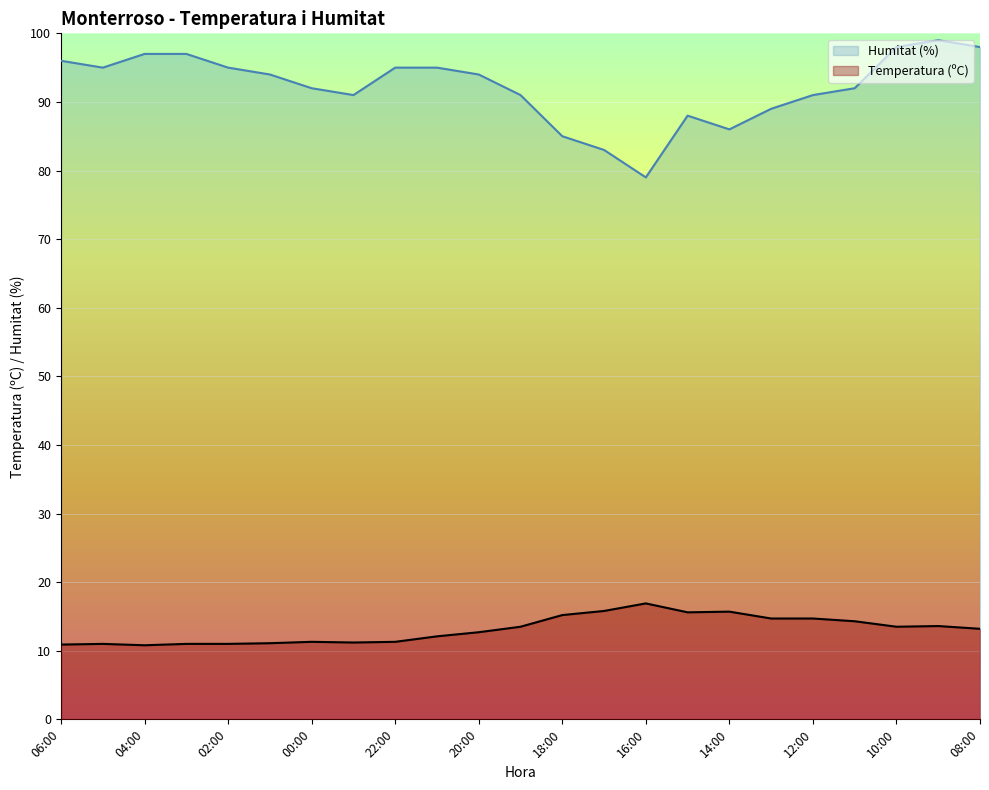

At which category is the sum across all series the highest?

09:00